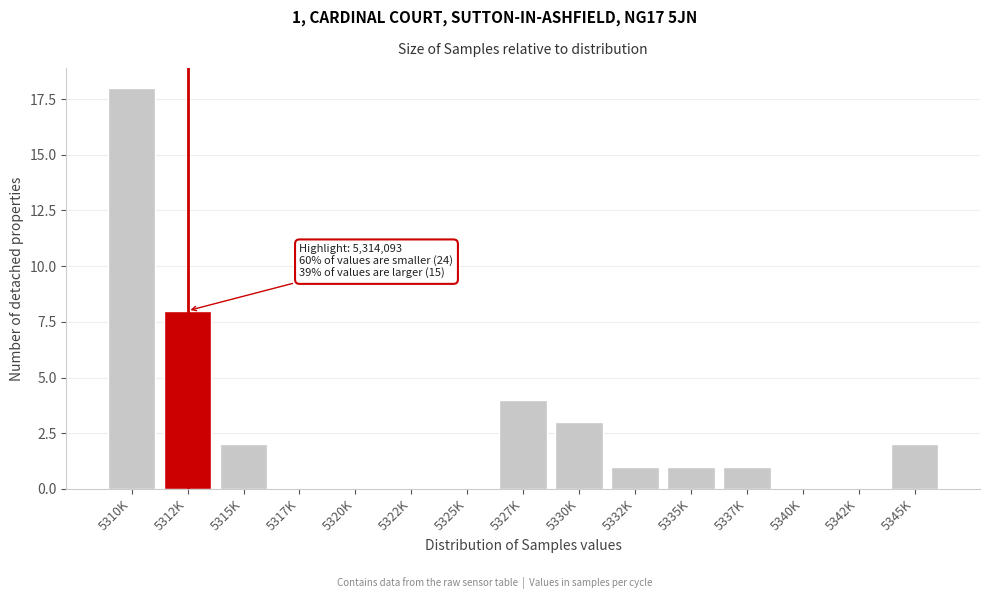

Reading right to left, list all the values displayed in this chart.

5345K=2	5342K=0	5340K=0	5337K=1	5335K=1	5332K=1	5330K=3	5327K=4	5325K=0	5322K=0	5320K=0	5317K=0	5315K=2	5312K=8	5310K=18